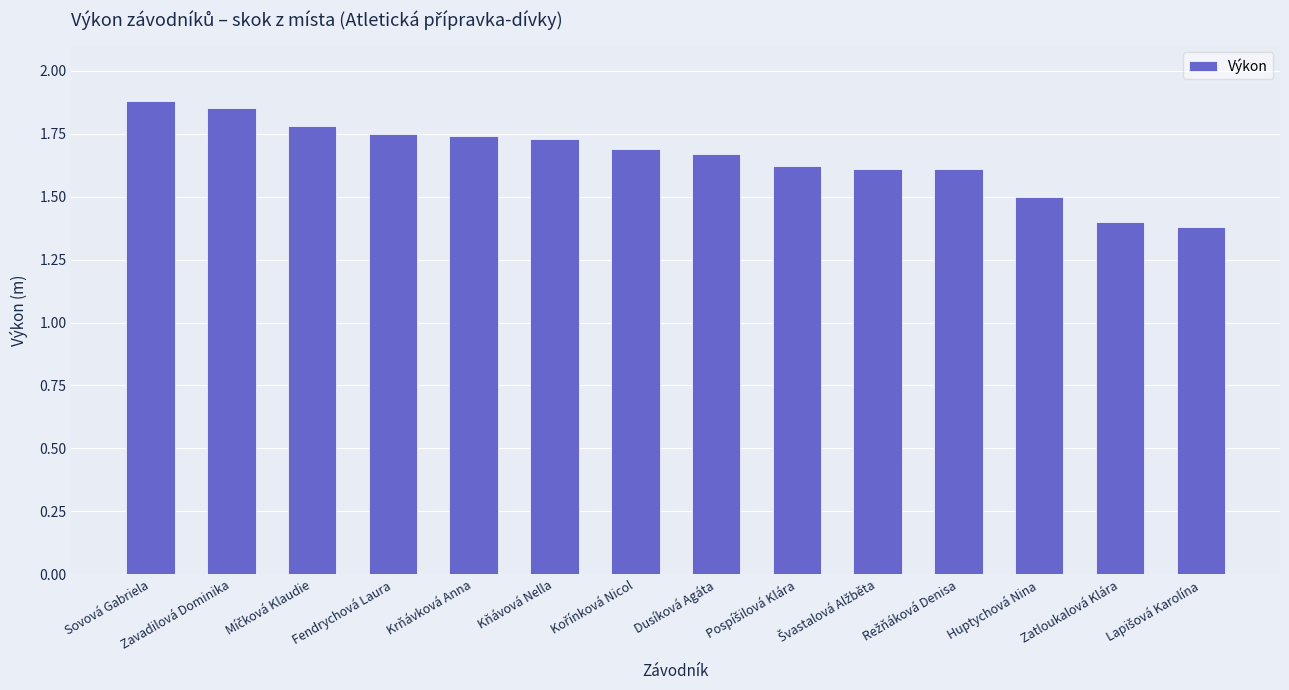

What is the difference between the maximum and minimum values?

0.5